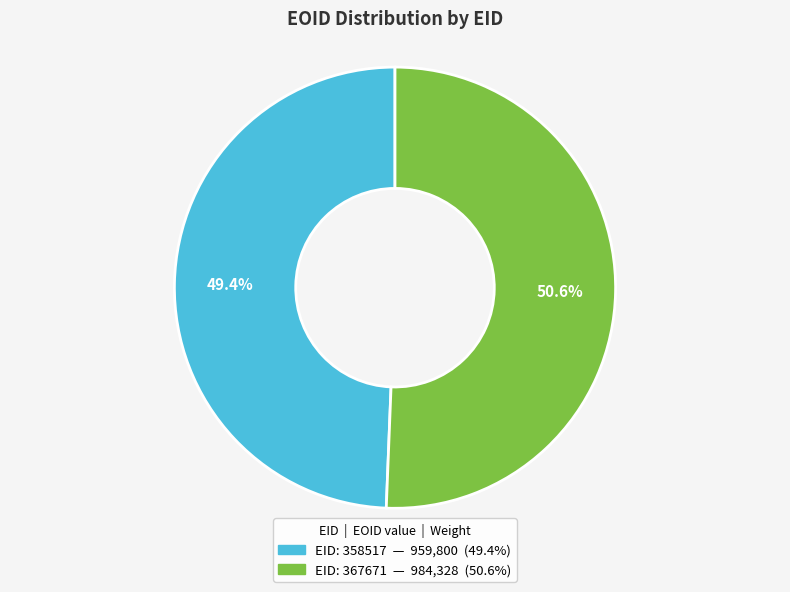

Is there any slice that represents more than half of the pie?

Yes